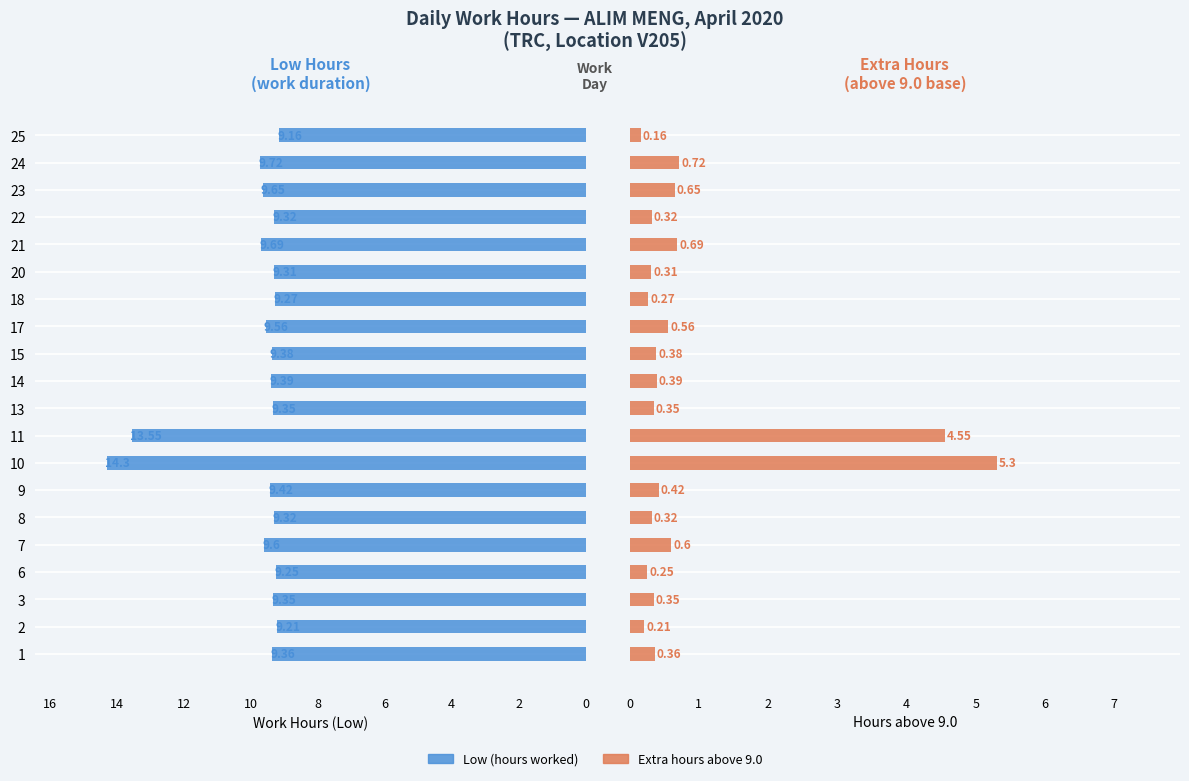

What is the difference between the highest and lowest values at 23?

9.0